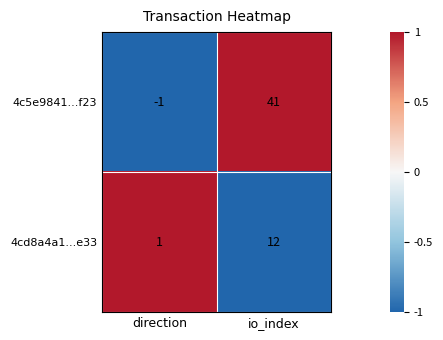

The 4c5e9841...f23 series shows 26 at io_index. True or false?

False